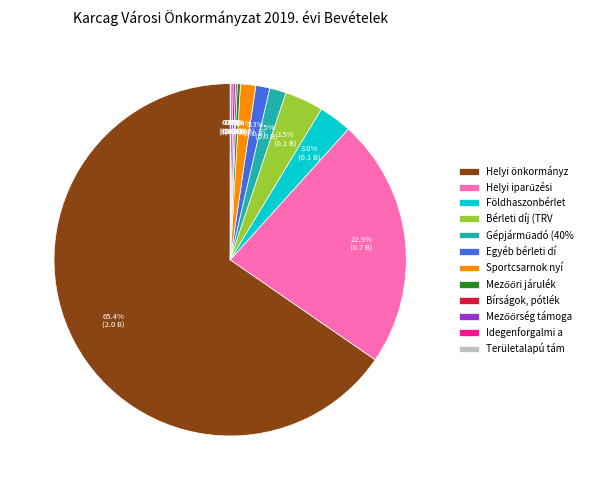

What is the largest slice in the pie chart?

Helyi önkormányz